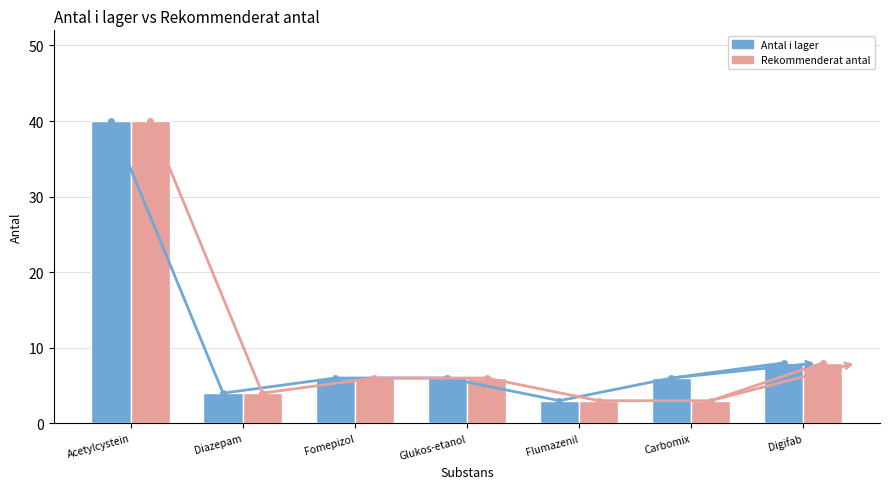

What is the label of the 2nd bar from the right?

Carbomix